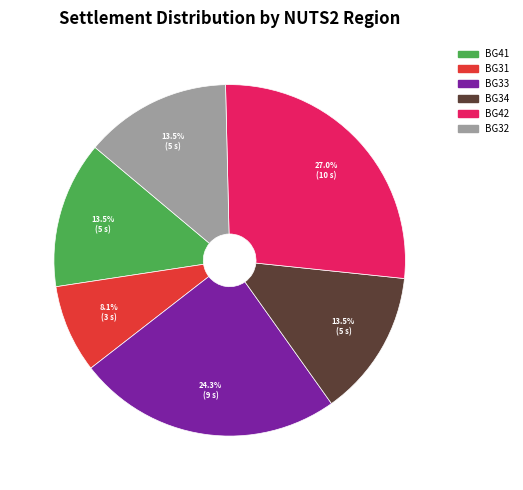

Is there any slice that represents more than half of the pie?

No